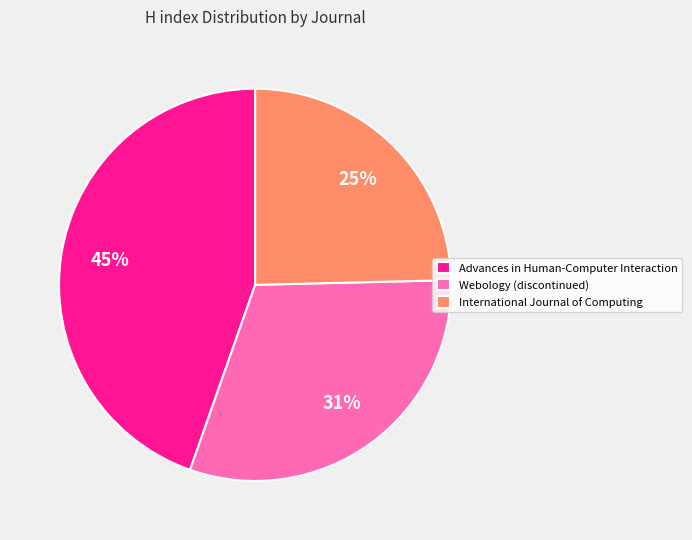

Is it true that Webology (discontinued) is 31% of the pie?

True